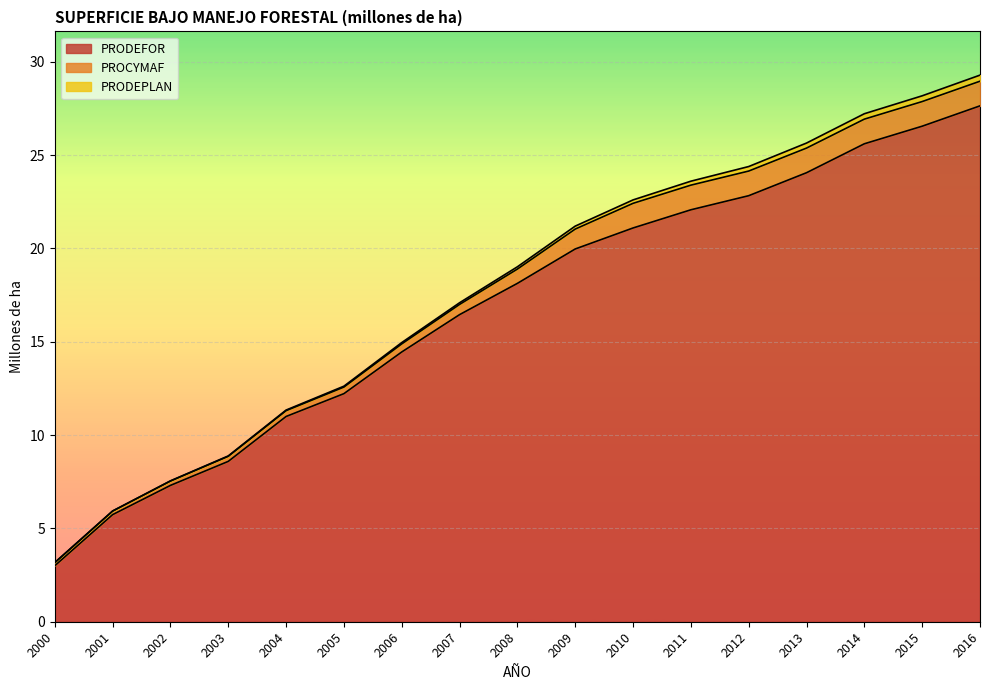

Reading left to right, extract all data points from this chart.

PRODEFOR: 3.0	5.7	7.3	8.6	11.0	12.2	14.5	16.5	18.1	20.0	21.1	22.1	22.8	24.1	25.6	26.5	27.6
PROCYMAF: 0.2	0.2	0.2	0.3	0.3	0.4	0.4	0.5	0.8	1.1	1.3	1.3	1.3	1.3	1.3	1.3	1.3
PRODEPLAN: 0.0	0.0	0.0	0.0	0.0	0.0	0.1	0.1	0.1	0.2	0.2	0.2	0.2	0.3	0.3	0.3	0.3